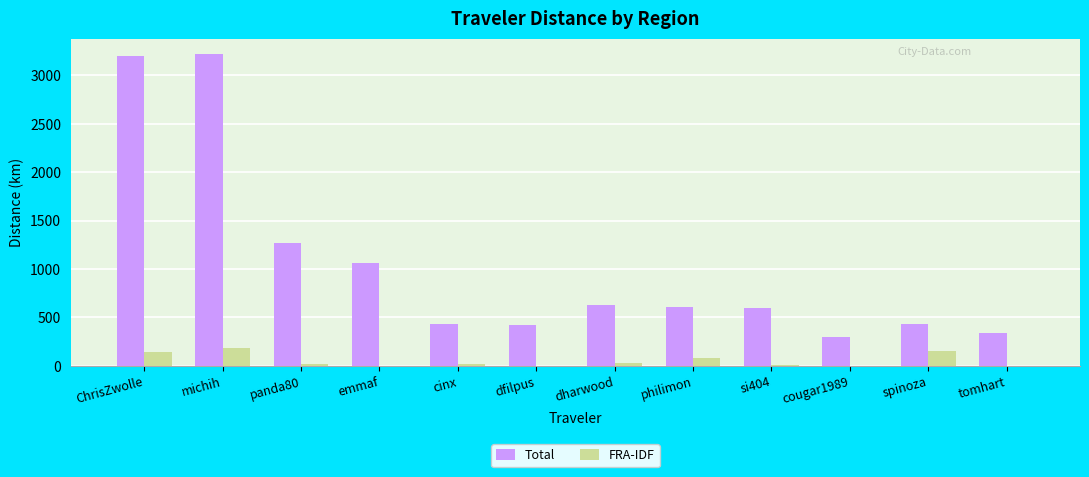

Is the value of Total at si404 greater than the value of FRA-IDF at tomhart?

Yes